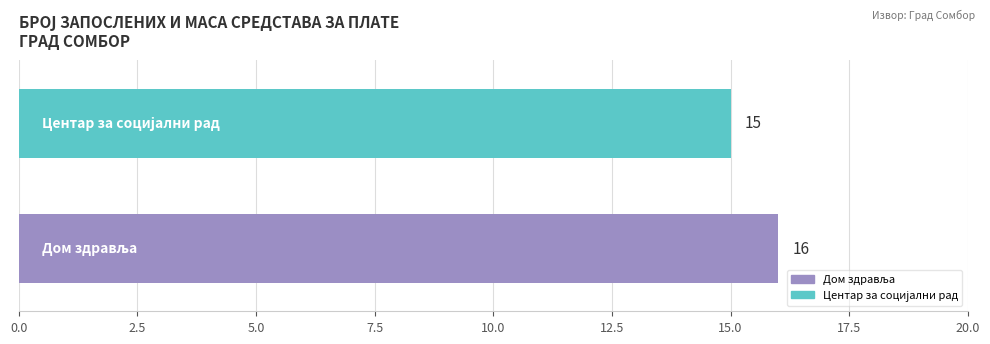

What is the minimum value shown in the chart?

15